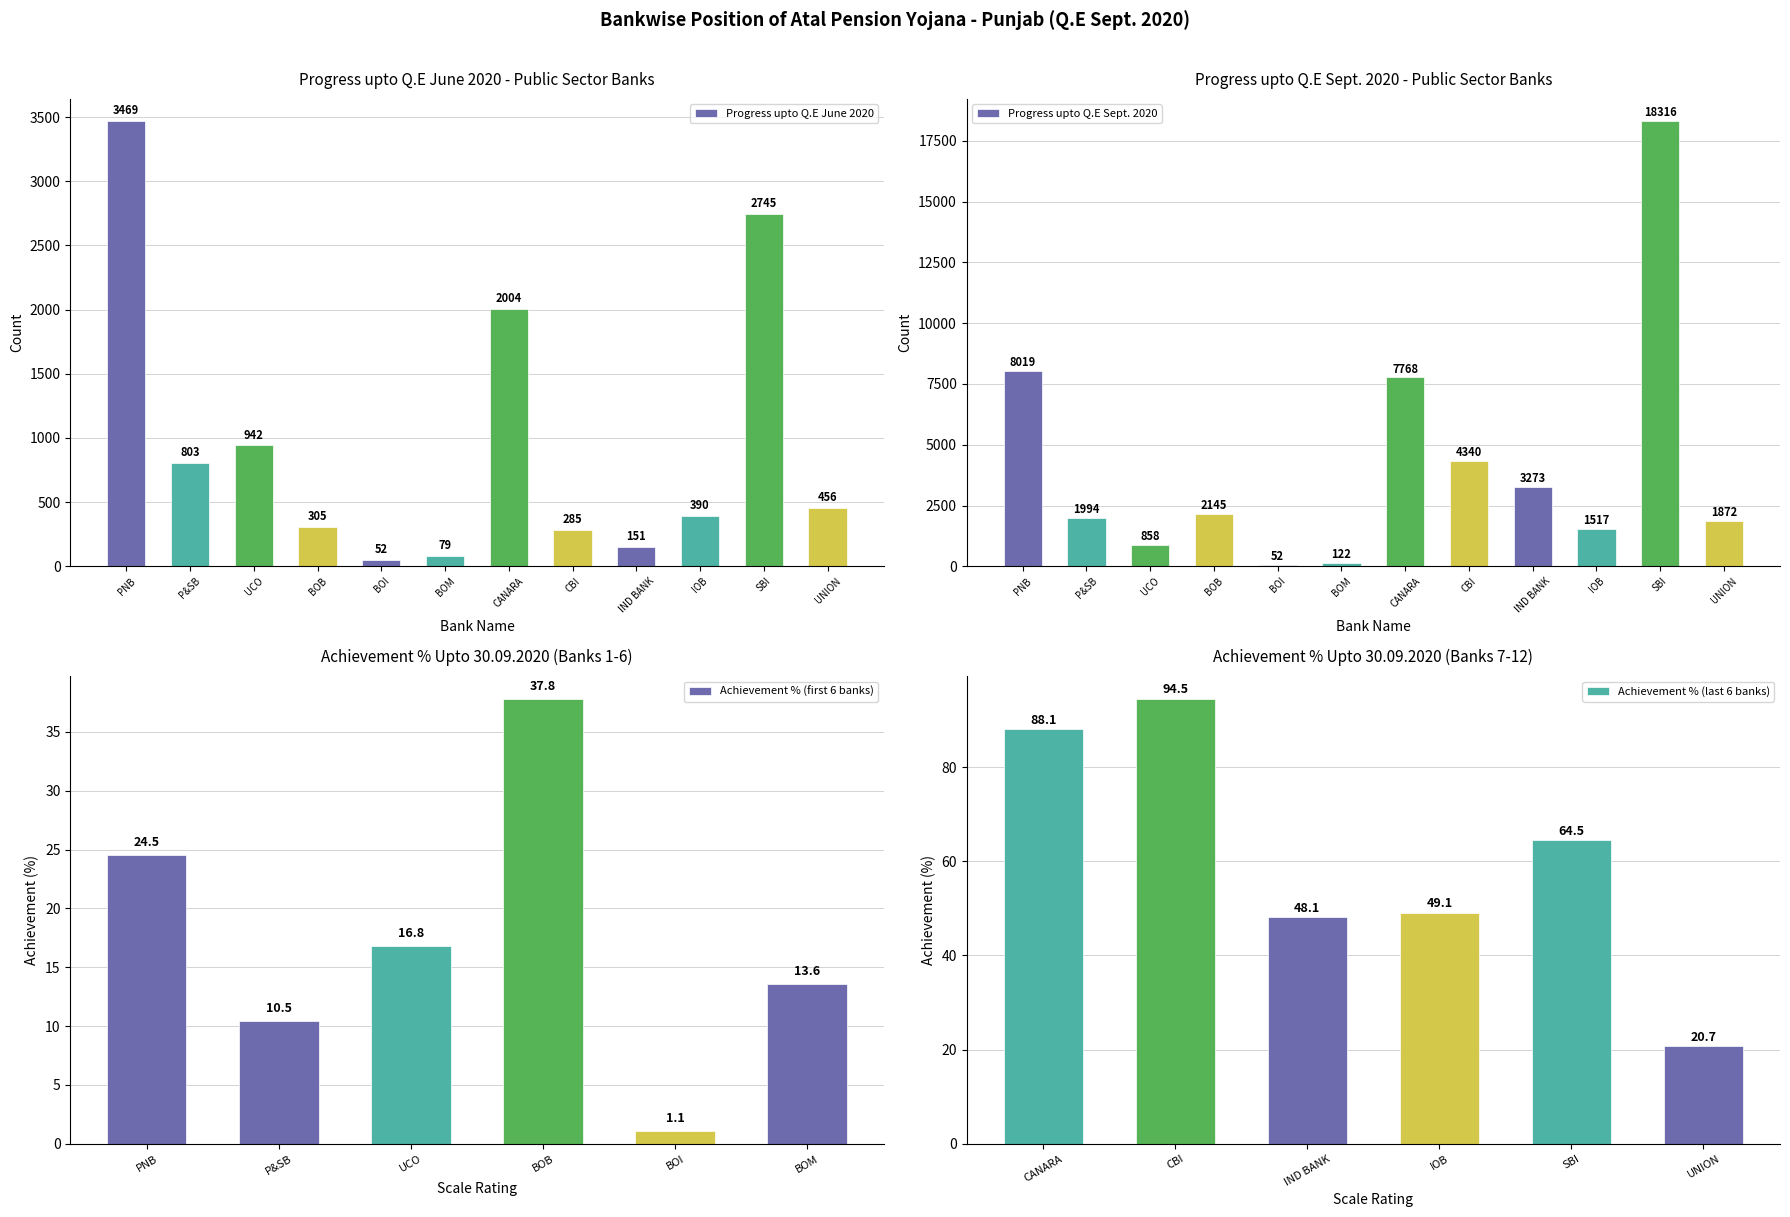

At which label does Progress upto Q.E June 2020 first exceed 456?

PNB